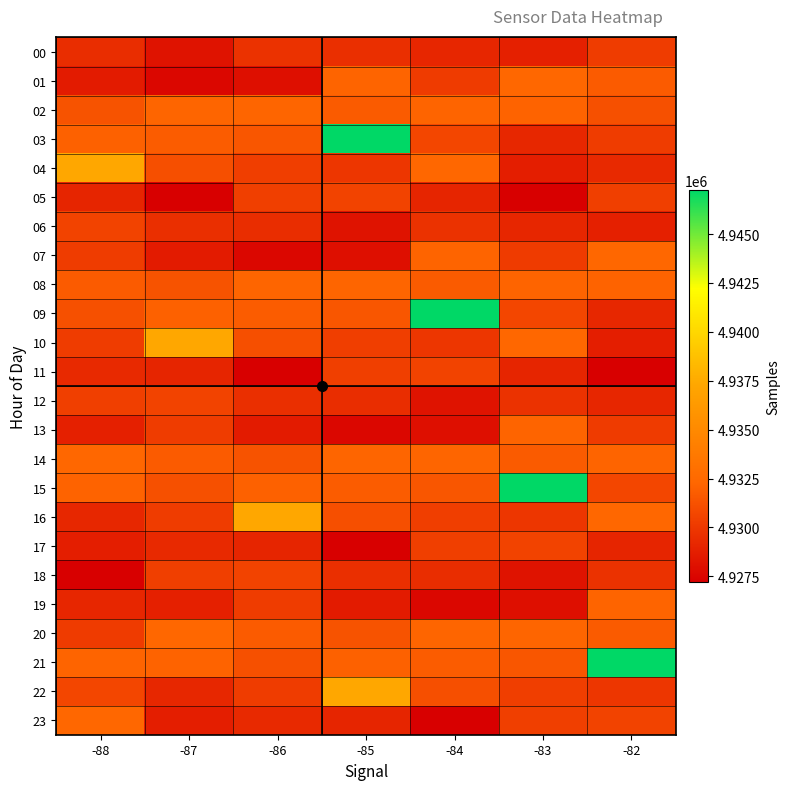

At how many categories does at least one series exceed 4942820?

4